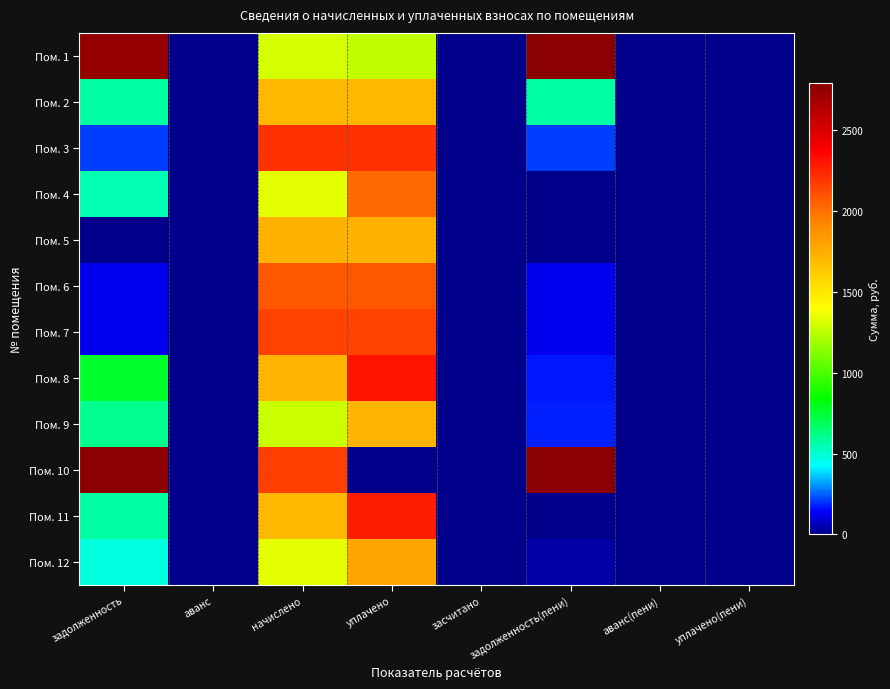

At which category does the chart reach its minimum across all series?

аванс(пени)